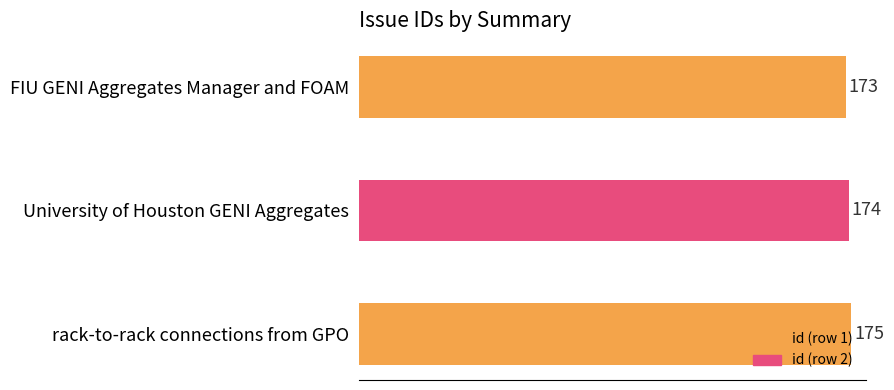

The value at University of Houston GENI Aggregates is 40. True or false?

False